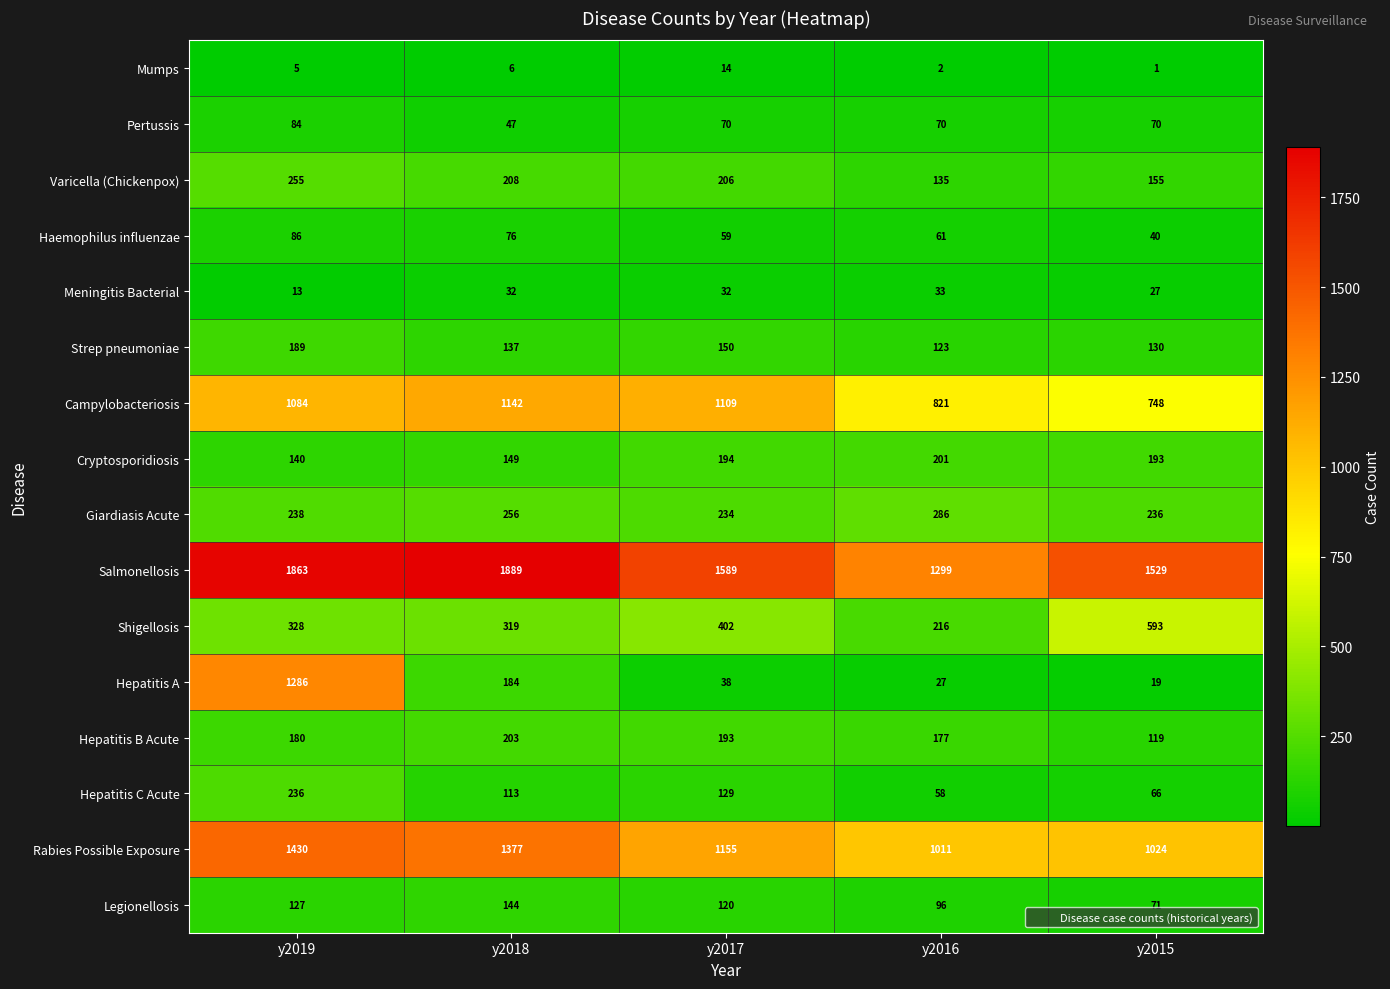

At which label is Varicella (Chickenpox) closest to 195?

y2017